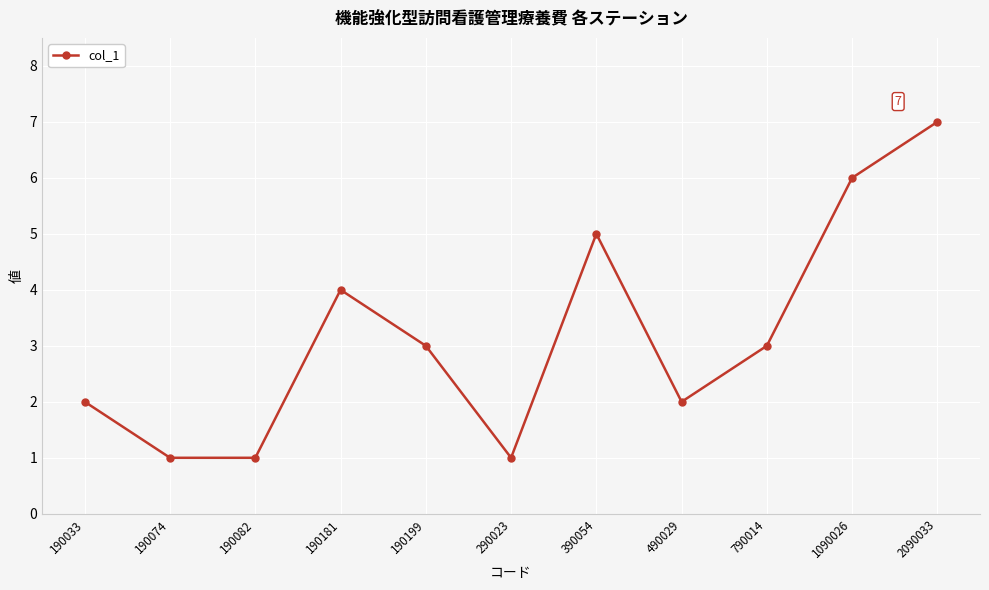

Reading right to left, transcribe all the data shown in this chart.

2090033=7	1090026=6	790014=3	490029=2	390054=5	290023=1	190199=3	190181=4	190082=1	190074=1	190033=2